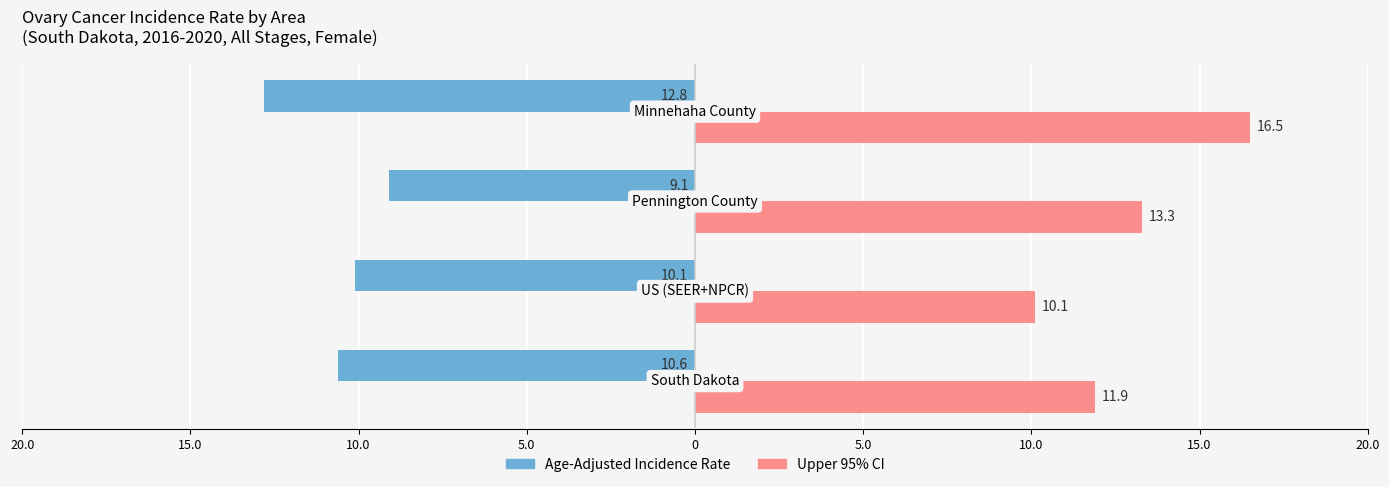

What is the difference between the maximum and minimum values in the Upper 95% CI series?

6.4